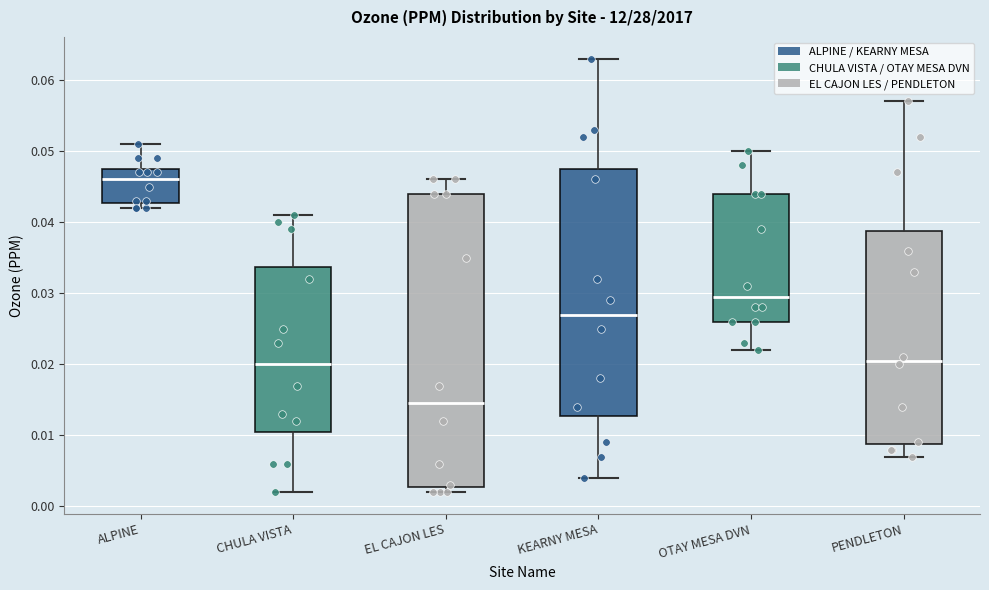

Comparing the boxes themselves (not the whiskers), which one is the tallest?

EL CAJON LES